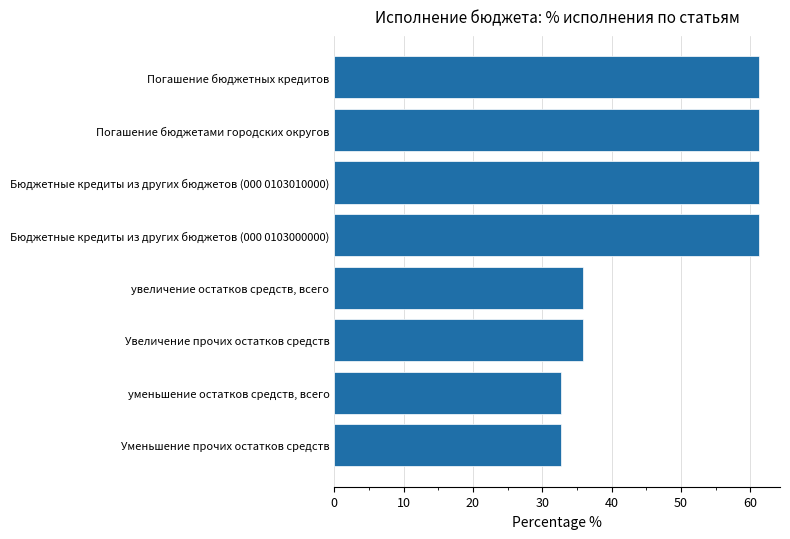

Reading top to bottom, what are all the values shown in this chart?

Погашение бюджетных кредитов=61.2	Погашение бюджетами городских округов=61.2	Бюджетные кредиты из других бюджетов (000 0103010000)=61.2	Бюджетные кредиты из других бюджетов (000 0103000000)=61.2	увеличение остатков средств, всего=36.0	Увеличение прочих остатков средств=36.0	уменьшение остатков средств, всего=32.7	Уменьшение прочих остатков средств=32.7